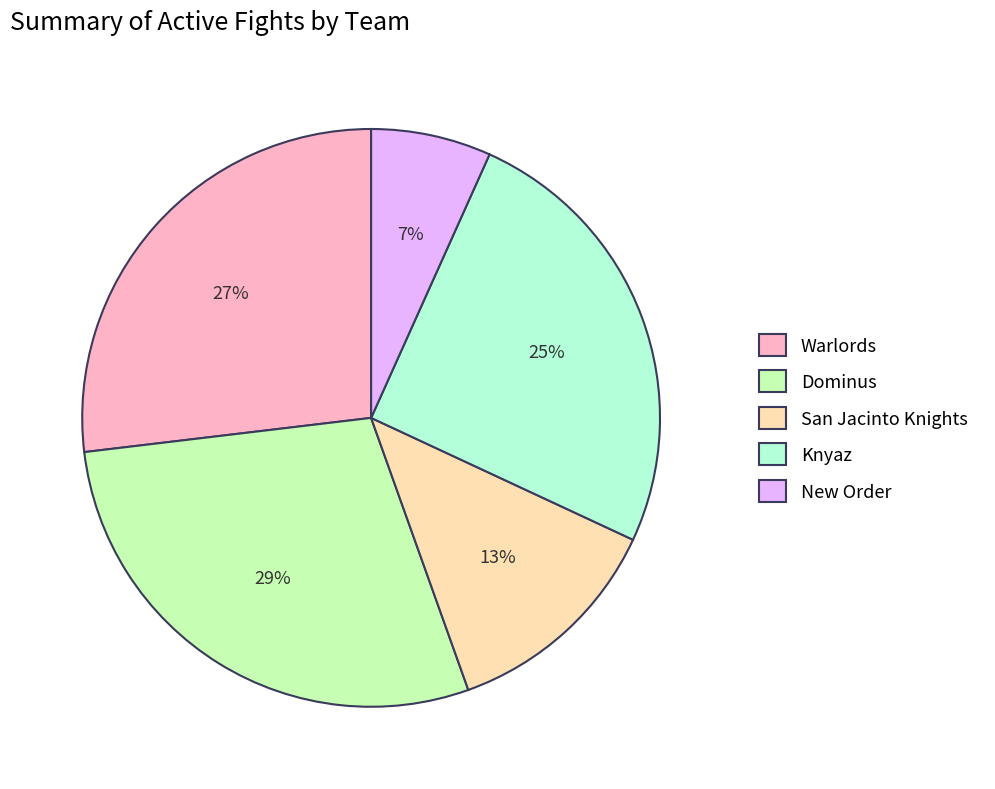

Is the sum of Warlords and New Order greater than half?

No